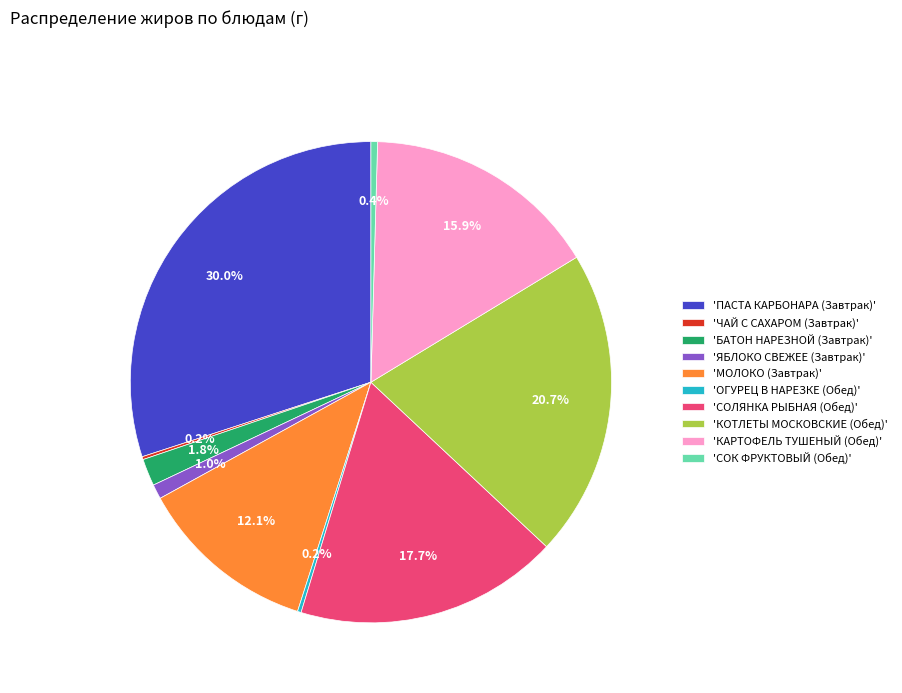

What is the largest slice in the pie chart?

'ПАСТА КАРБОНАРА (Завтрак)'